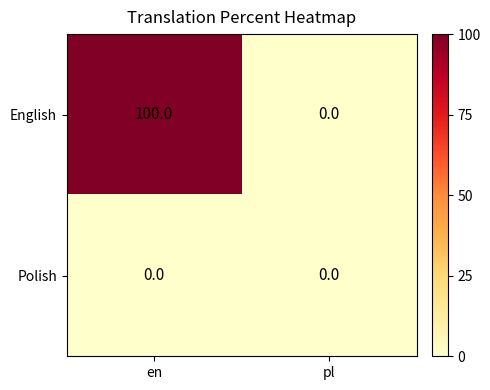

Reading left to right, extract all data points from this chart.

English: 100	0
Polish: 0	0